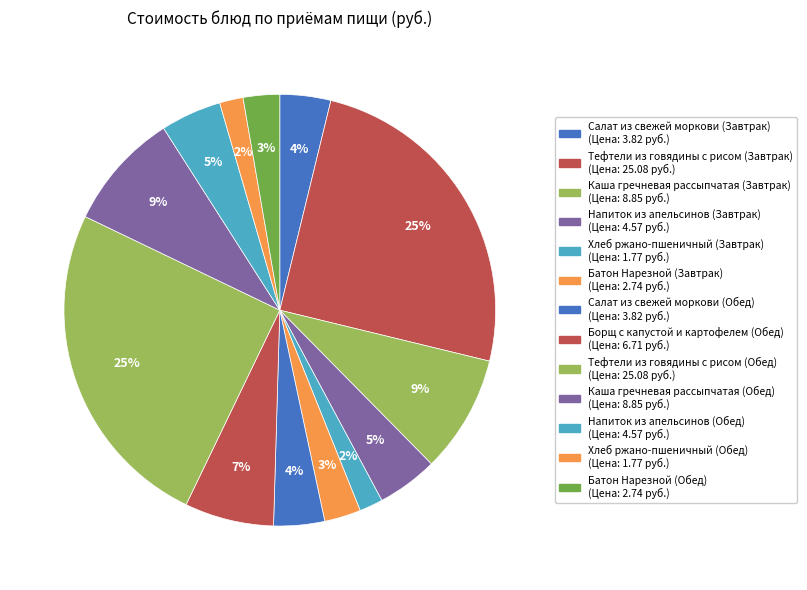

How many slices are in this pie chart?

13